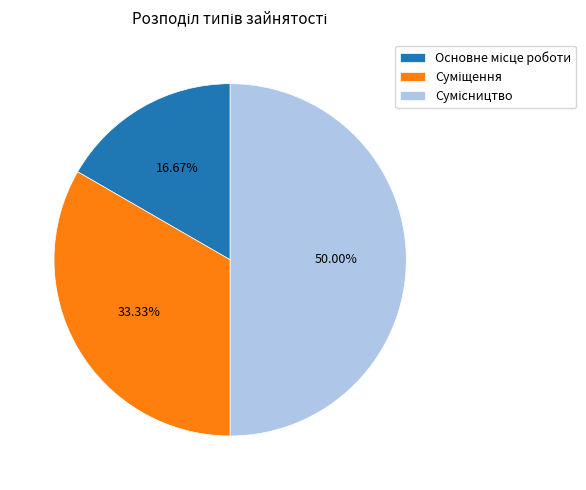

Which slice is the largest?

Сумісництво